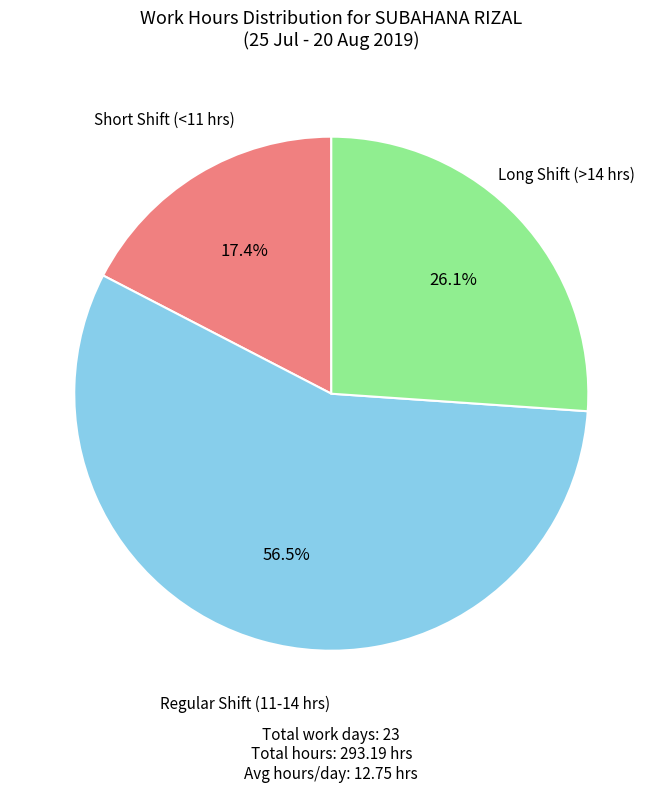

Is there a majority slice in this chart?

Yes